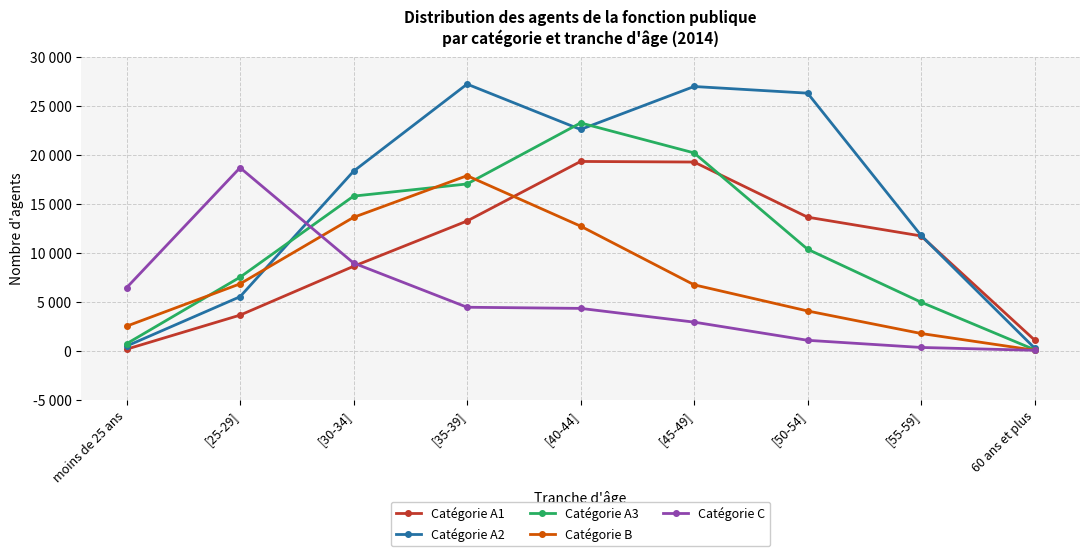

At which label does Catégorie A3 reach its minimum?

60 ans et plus